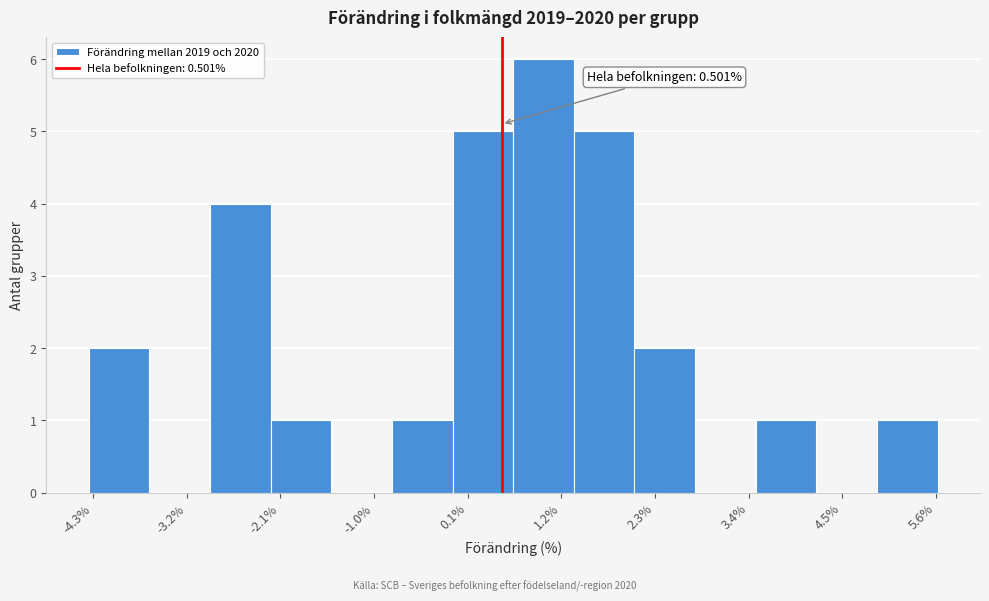

Read against the x-axis, roughly where is the centre of the tallest bar?

1.0